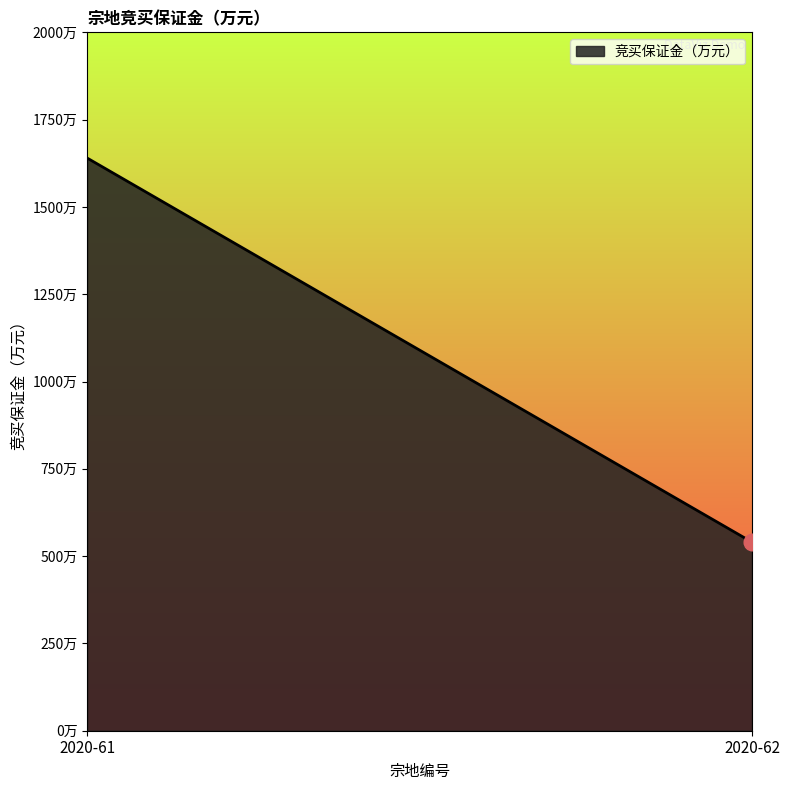

What is the approximate value at 2020-61, to the nearest 10?

1640